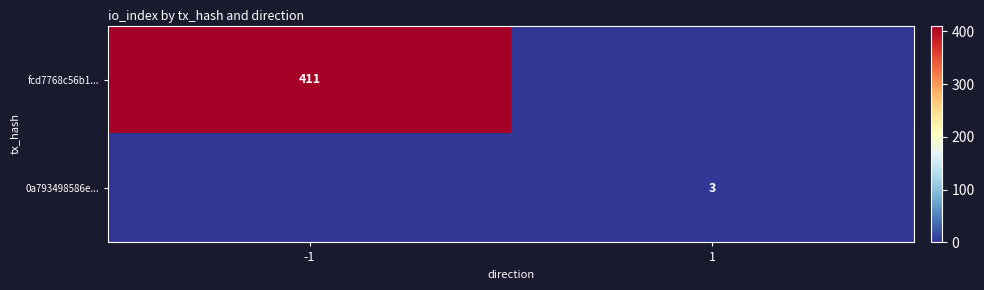

At how many categories does at least one series exceed 268?

1